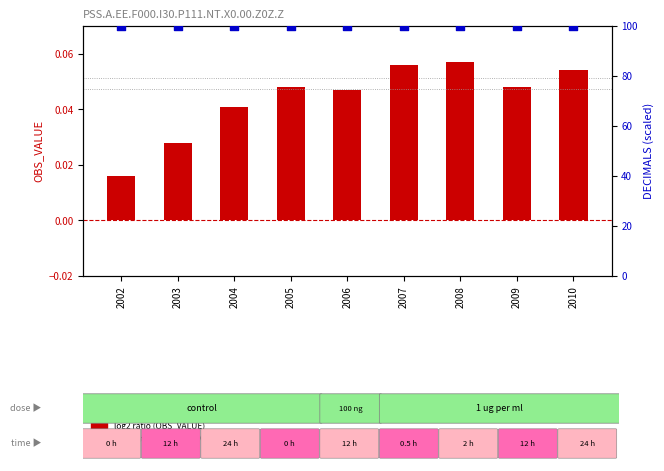

Is the value of log2 ratio (OBS_VALUE) at 2009 greater than the value of percentile rank within the sample at 2003?

No